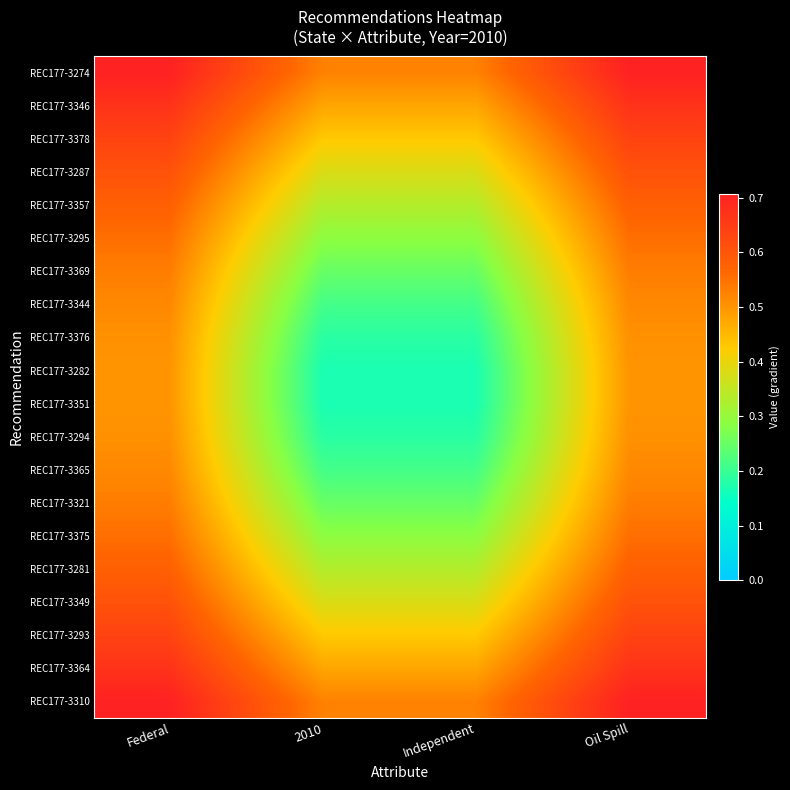

List the series in order of their peak value, highest first.

REC177-3274, REC177-3310, REC177-3346, REC177-3364, REC177-3378, REC177-3293, REC177-3287, REC177-3349, REC177-3357, REC177-3281, REC177-3295, REC177-3375, REC177-3369, REC177-3321, REC177-3344, REC177-3365, REC177-3376, REC177-3294, REC177-3282, REC177-3351